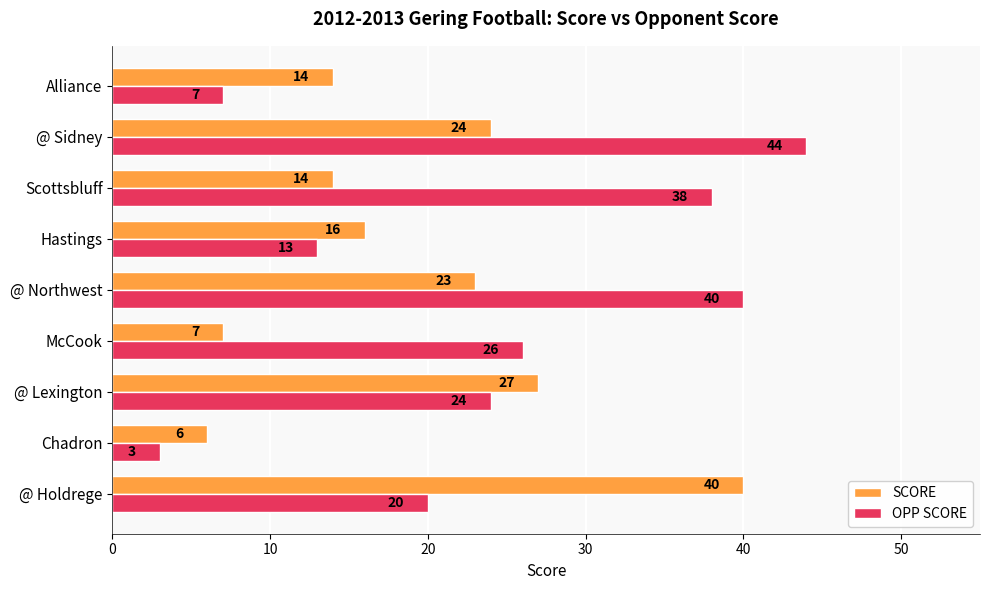

Which series has the largest range (max minus min)?

OPP SCORE